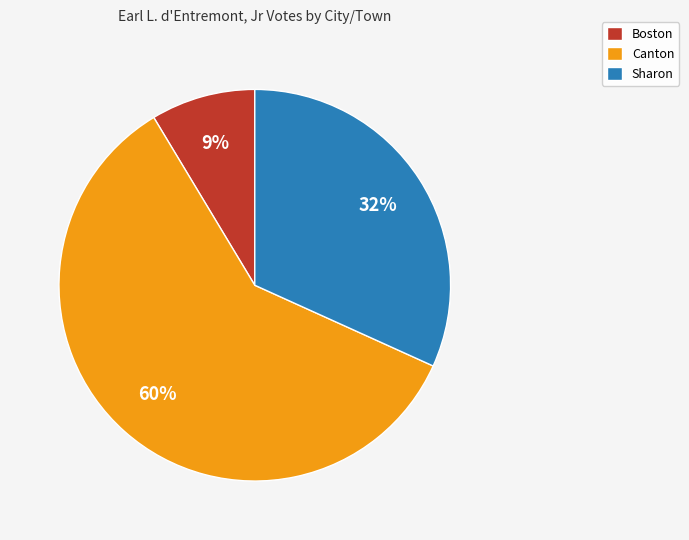

How many slices are in this pie chart?

3